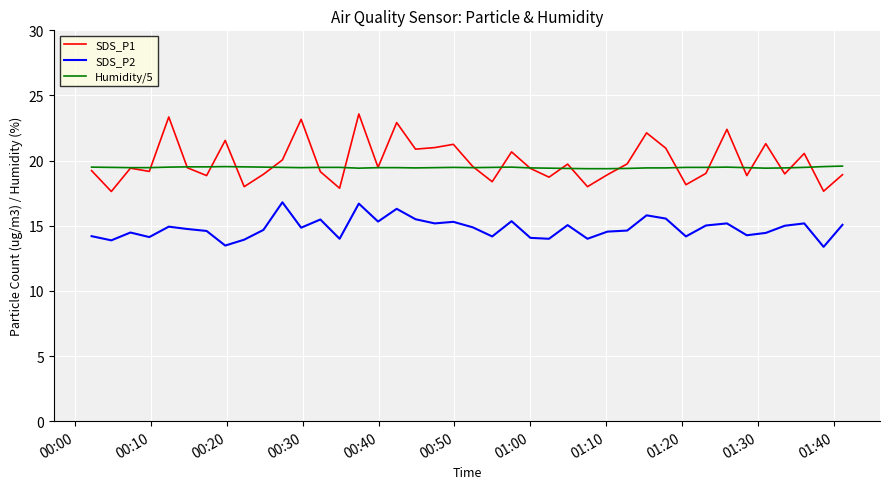

Which series has the largest range (max minus min)?

SDS_P1